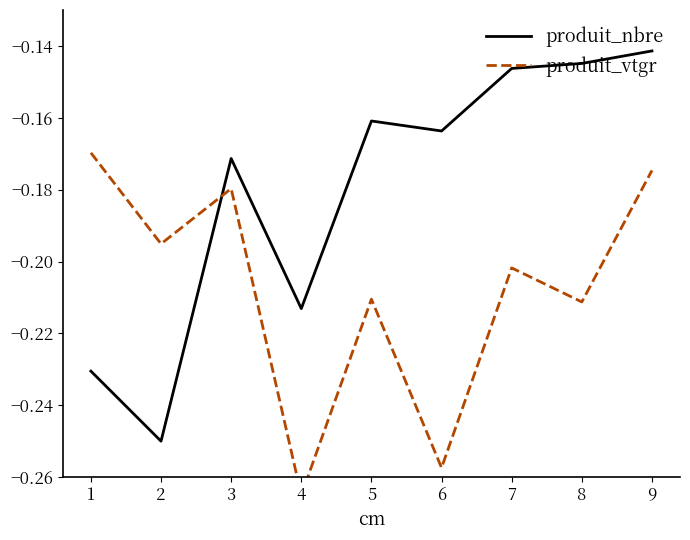

The produit_vtgr series shows -0.2 at 5. True or false?

True